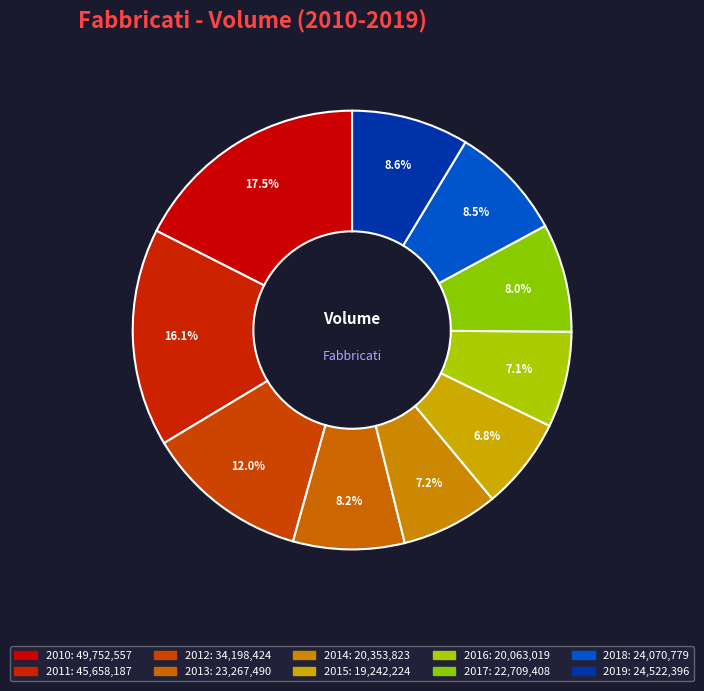

How many segments does this pie chart have?

10